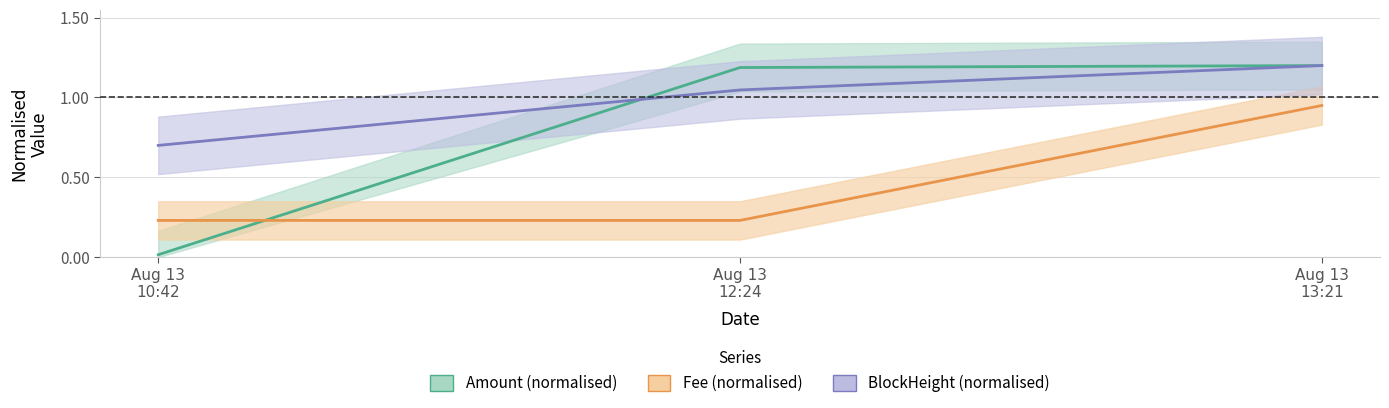

How many lines are shown in the chart?

3